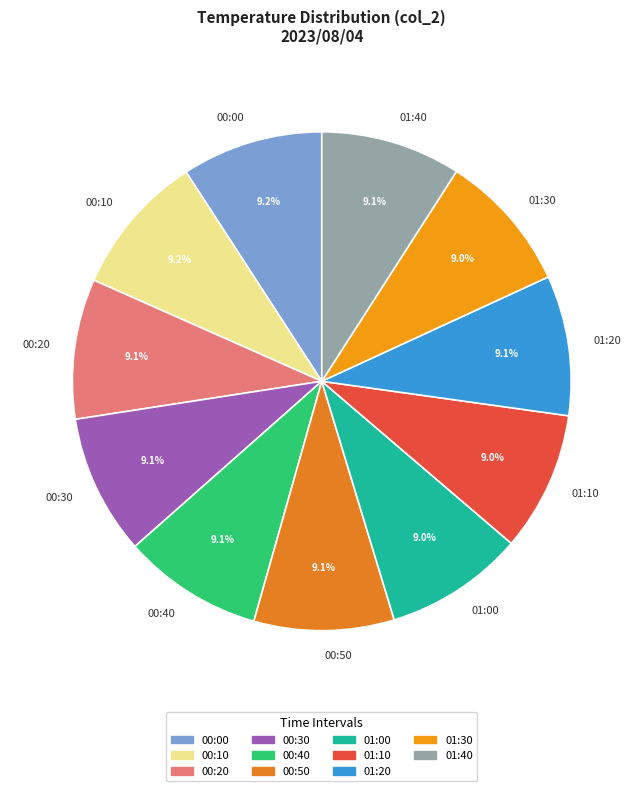

How many segments does this pie chart have?

11